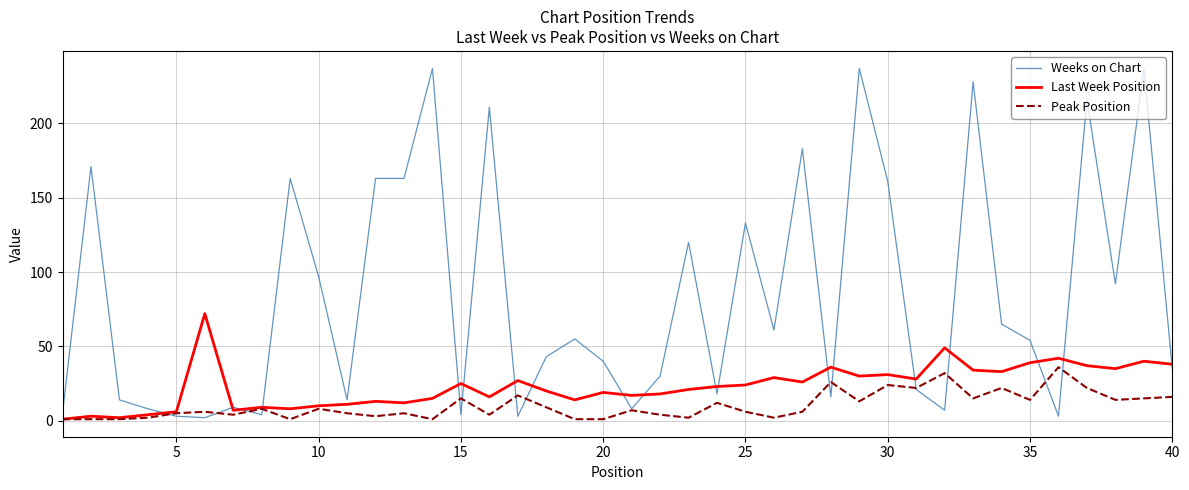

What are all the series names shown in the legend?

Weeks on Chart, Last Week Position, Peak Position